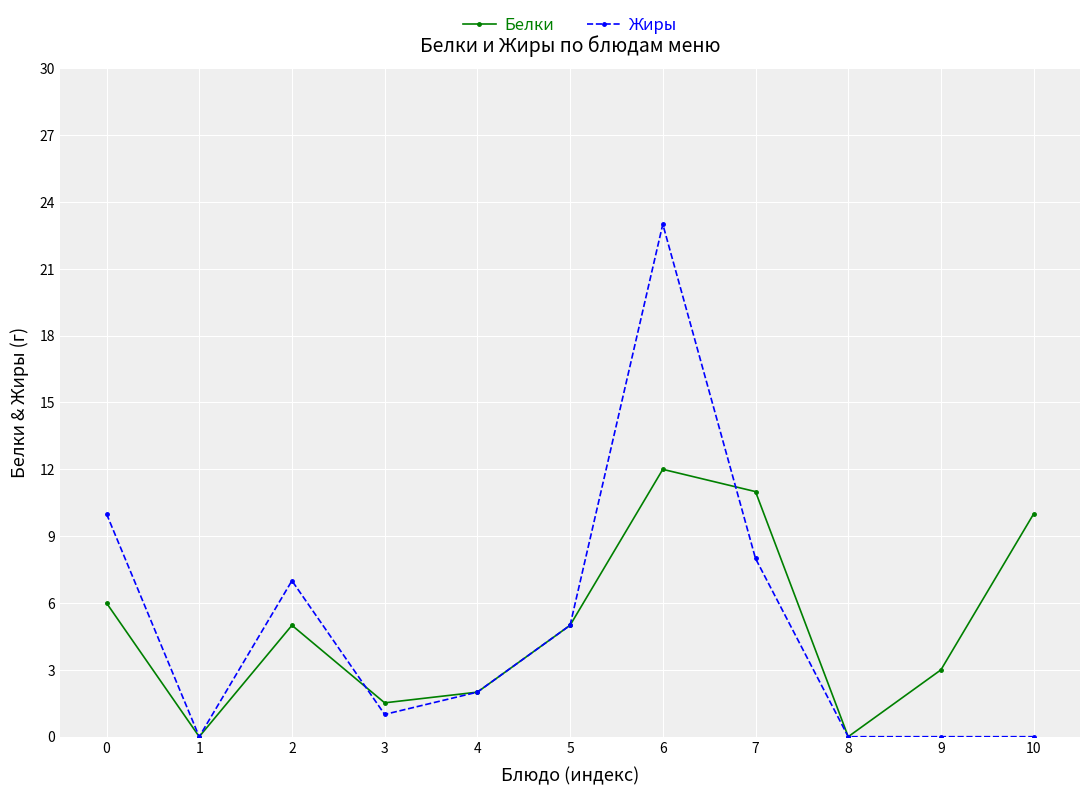

What is the difference between the second highest and minimum values in the Белки series?

11.0